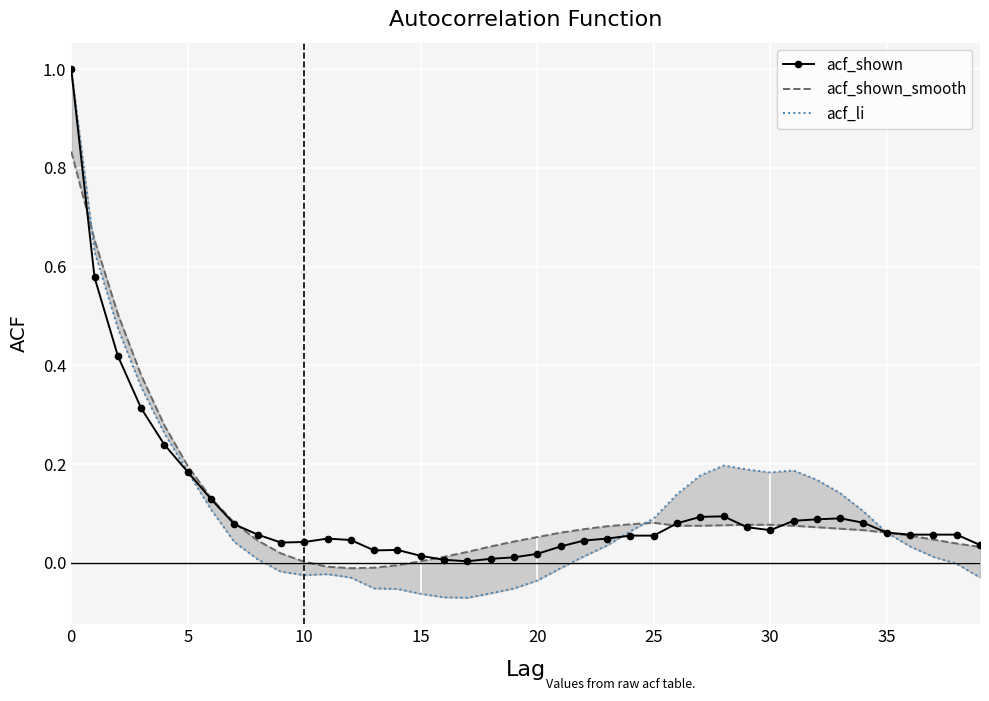

What value does the acf_shown series have at 28?

0.1